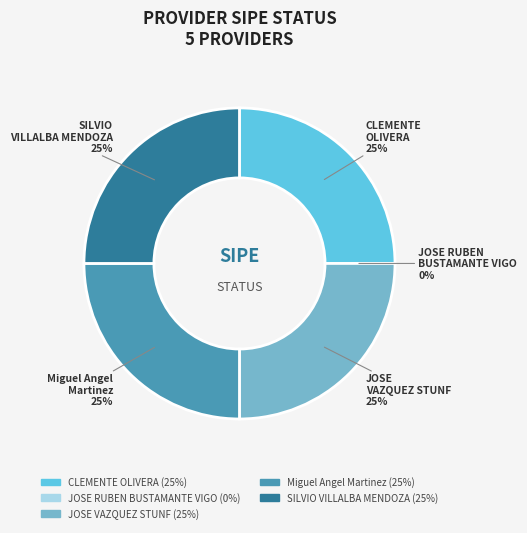

Rank the categories by value from highest to lowest.

CLEMENTE OLIVERA, JOSE VAZQUEZ STUNF, Miguel Angel Martinez, SILVIO VILLALBA MENDOZA, JOSE RUBEN BUSTAMANTE VIGO